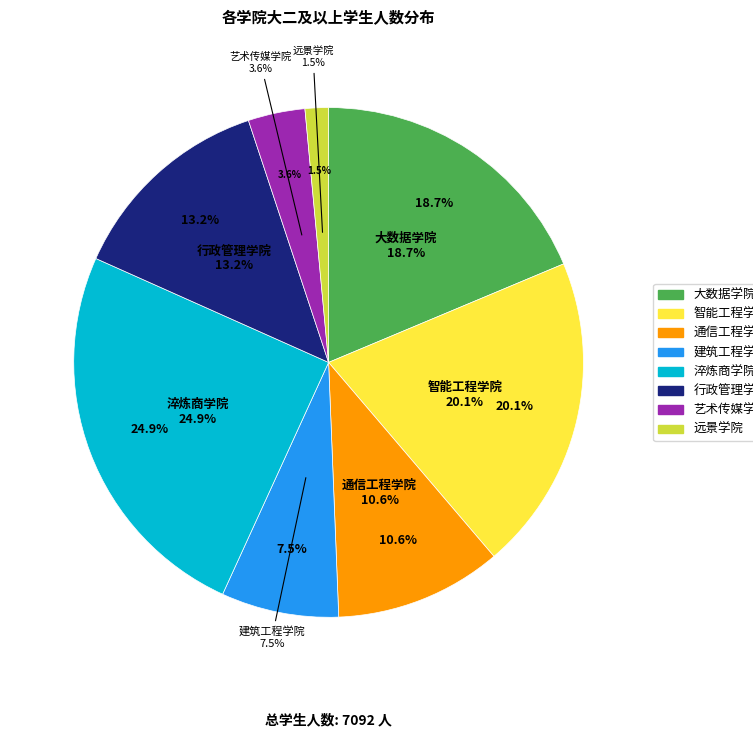

How many segments does this pie chart have?

8